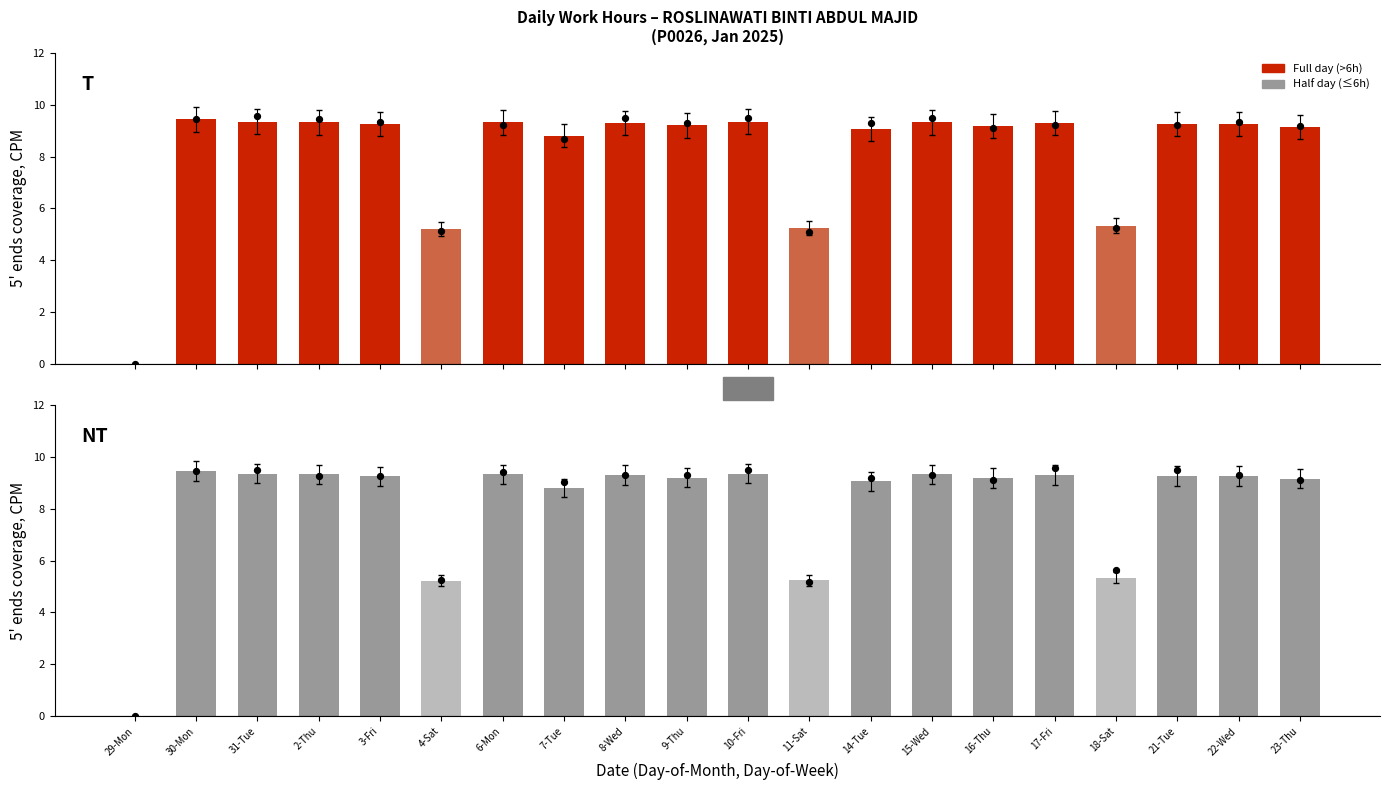

Which has a higher value, 2-Thu or 31-Tue?

31-Tue